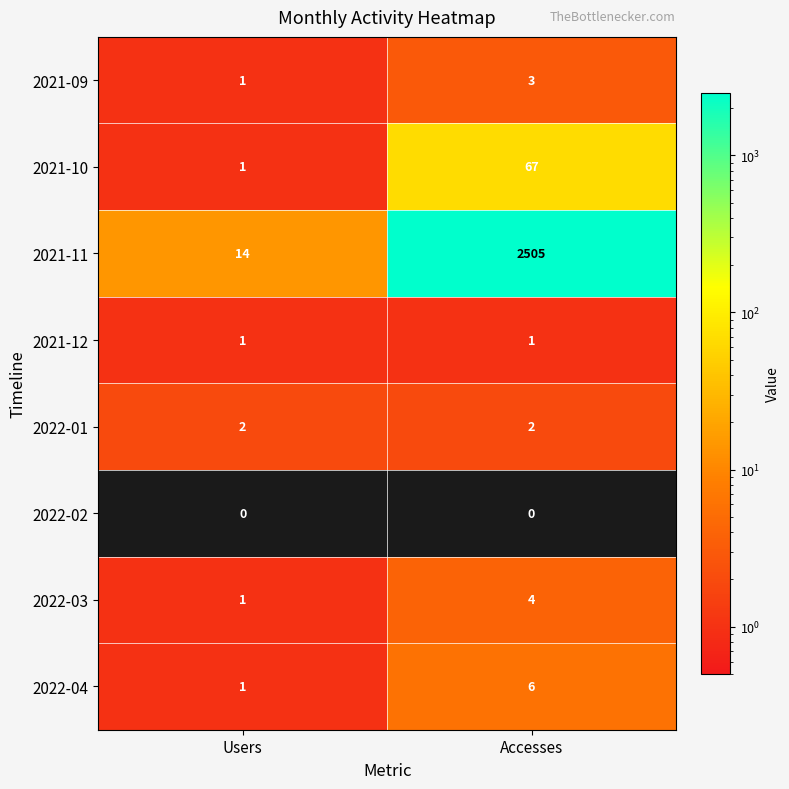

What is the average value of the 2022-04 series?

4